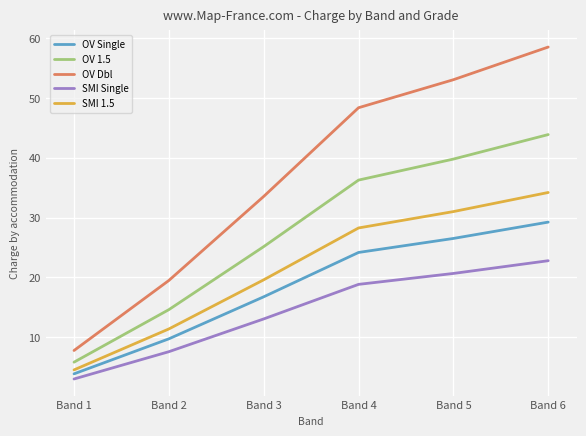

List the series in order of their peak value, highest first.

OV Dbl, OV 1.5, SMI 1.5, OV Single, SMI Single